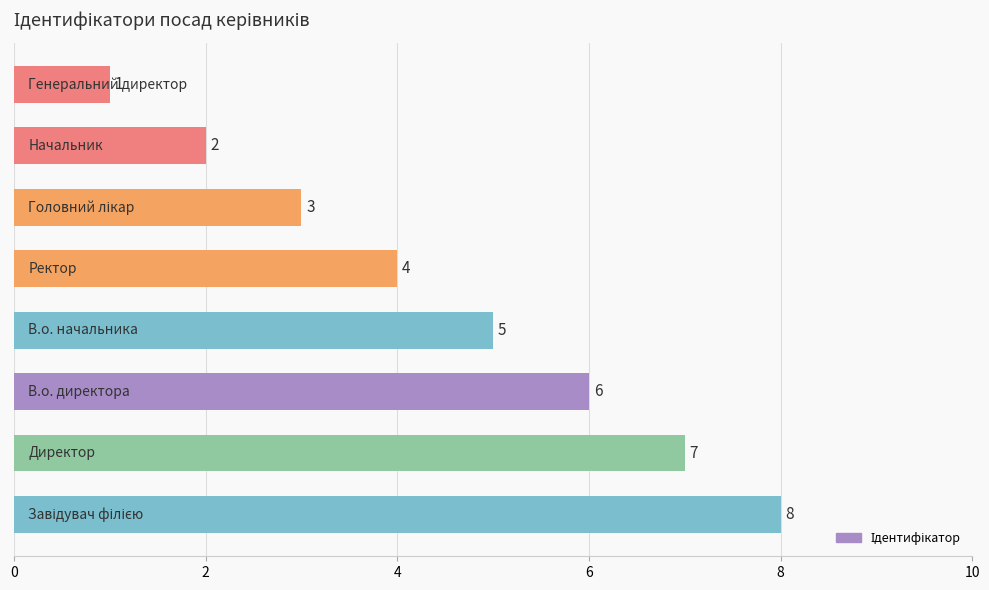

What is the difference between the maximum and second lowest values?

6